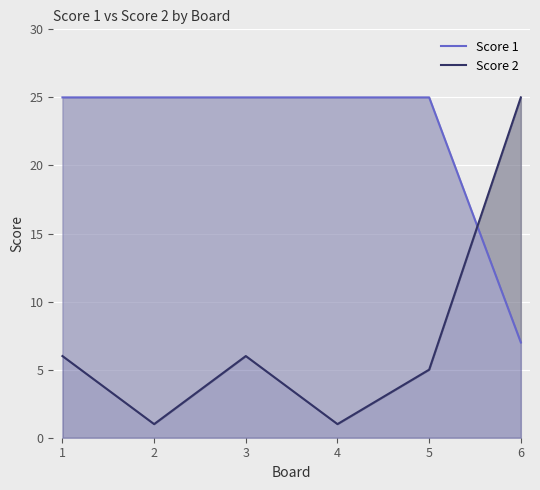

What are all the series names shown in the legend?

Score 1, Score 2